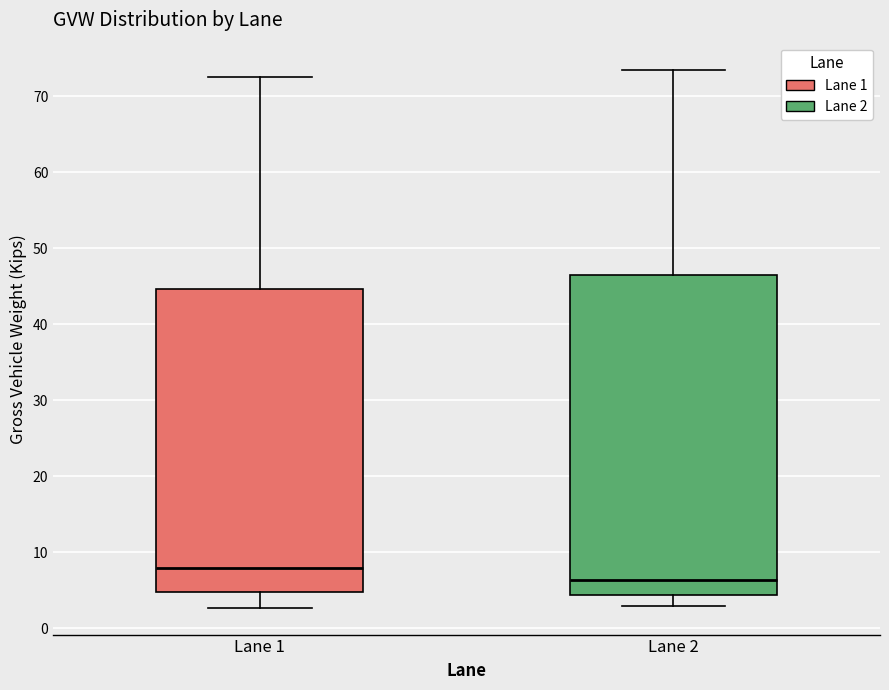

Where does the median line of the box for Lane 1 sit on the y-axis? The values are not printed on the chart, so give them approximately, as read against the axis.

8